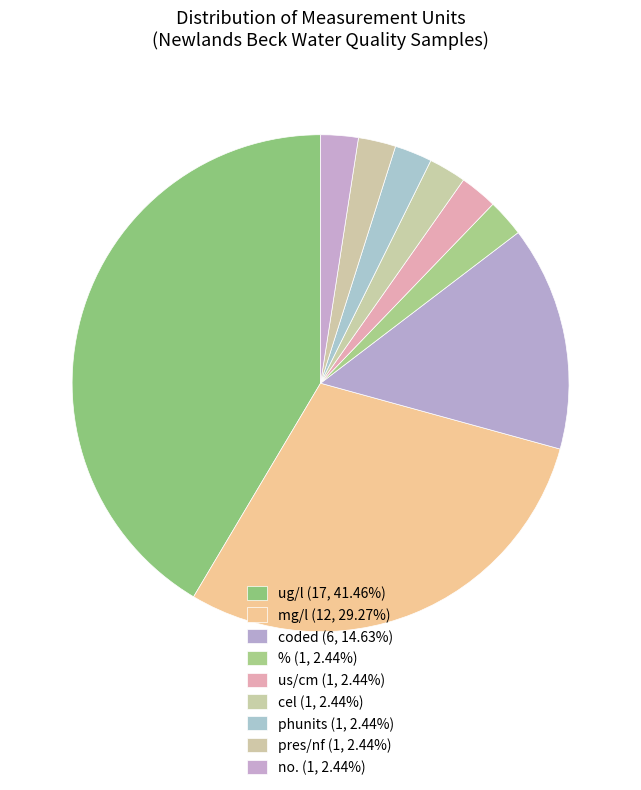

How many segments does this pie chart have?

9